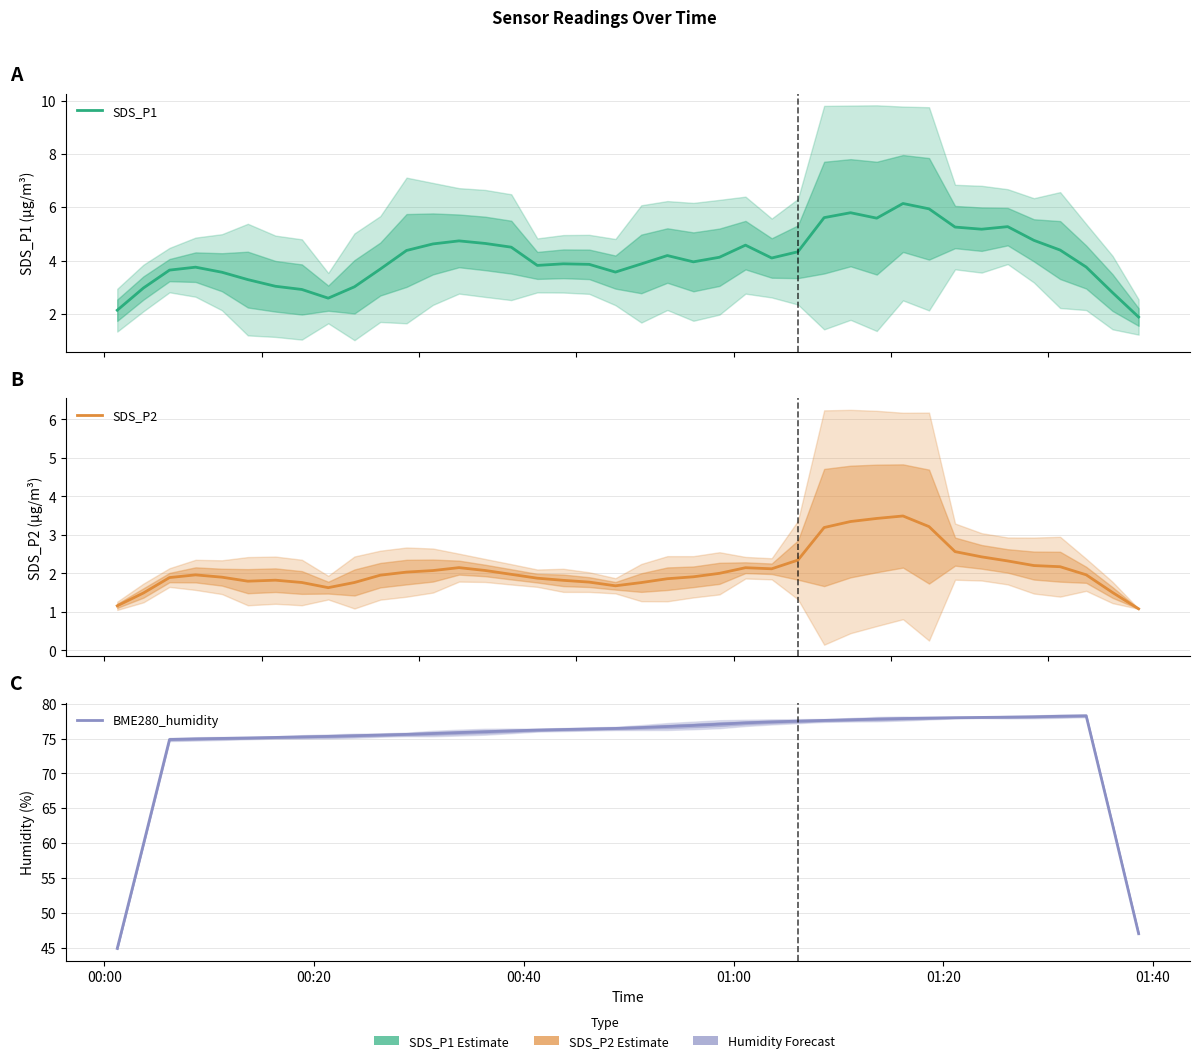

Rank the series by their maximum value, from highest to lowest.

BME280_humidity, SDS_P1, SDS_P2